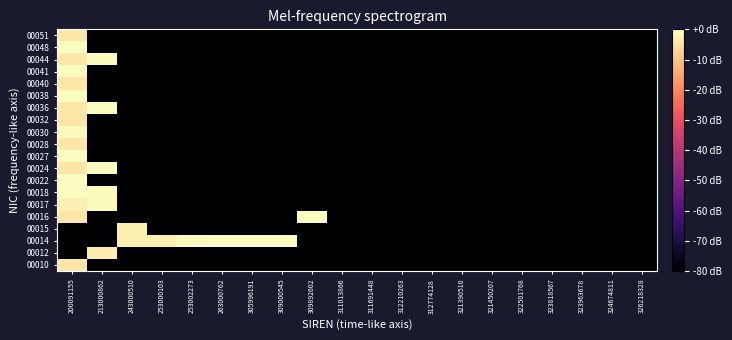

How many distinct data groups are displayed?

20